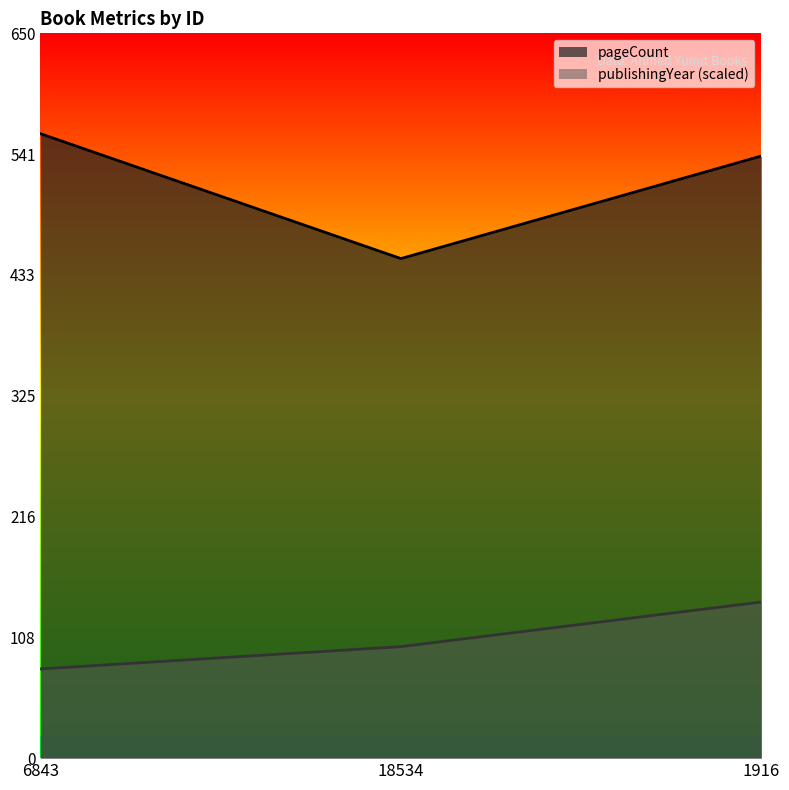

The pageCount series shows 154 at 18534. True or false?

False